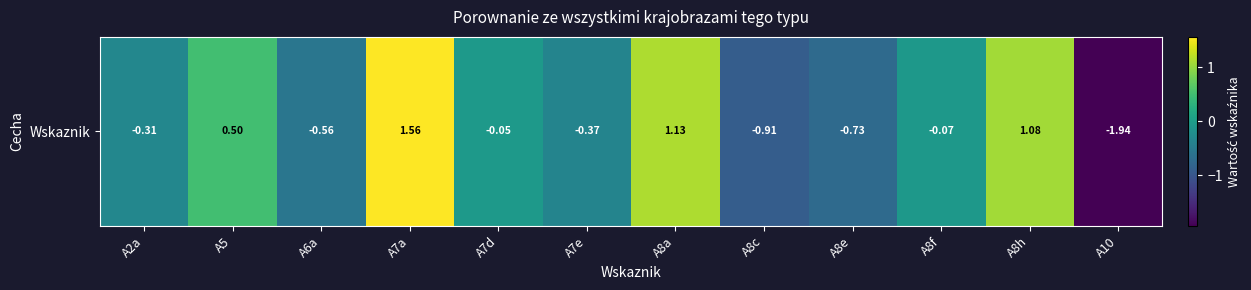

List the labels in order of value, largest first.

A7a, A8a, A8h, A5, A7d, A8f, A2a, A7e, A6a, A8e, A8c, A10